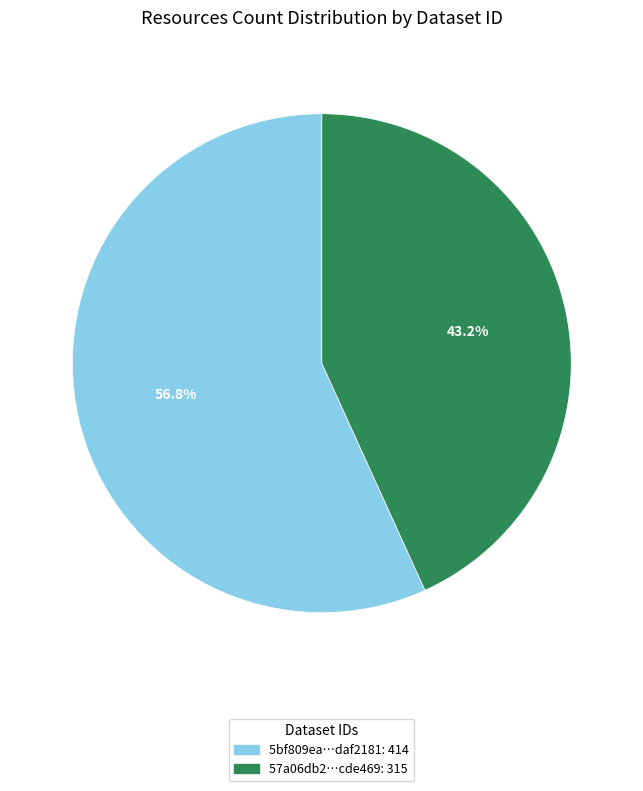

Does any single category account for the majority?

Yes